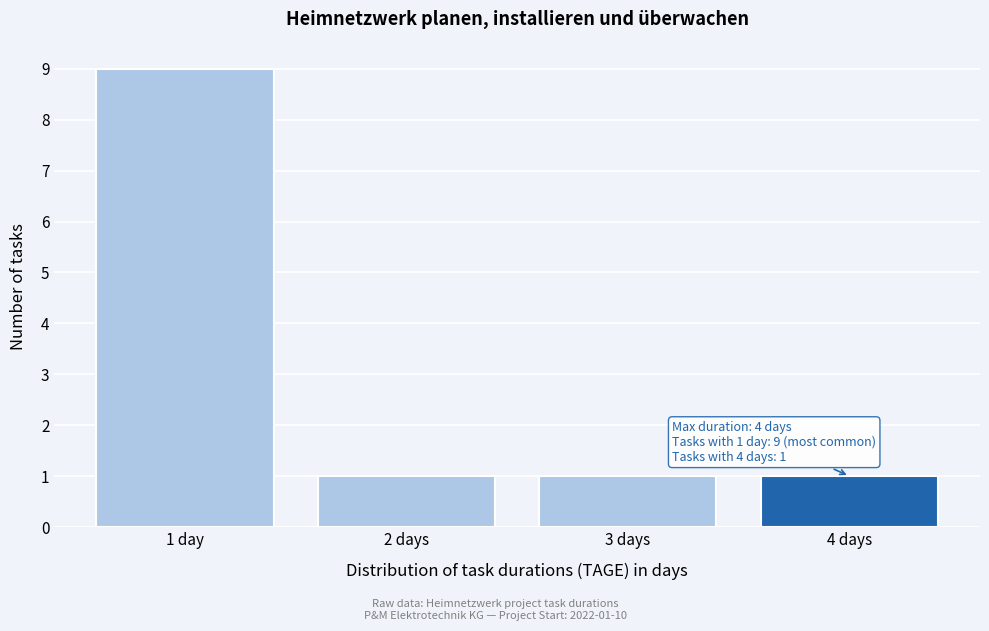

Reading left to right, extract all data points from this chart.

9	1	1	1